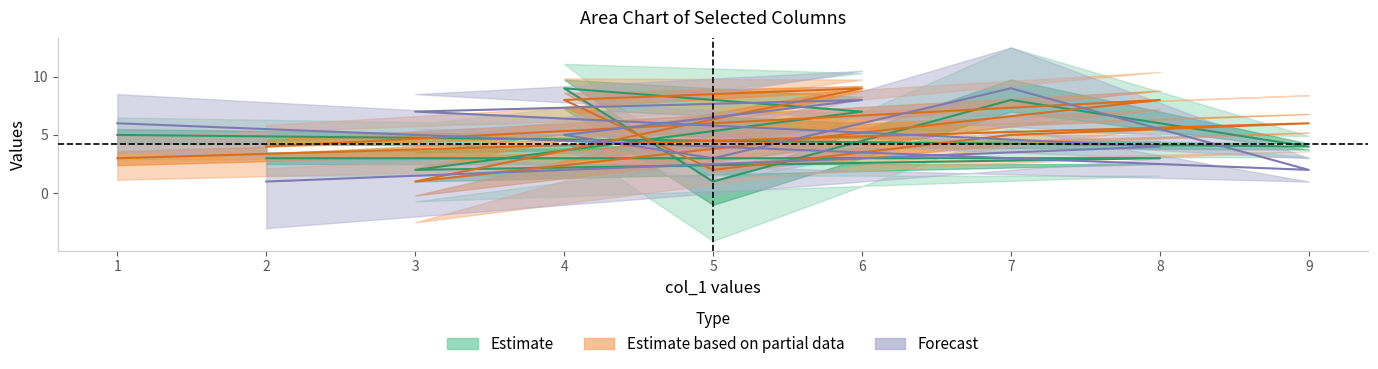

How many col_5 values are between 3 and 7?

5